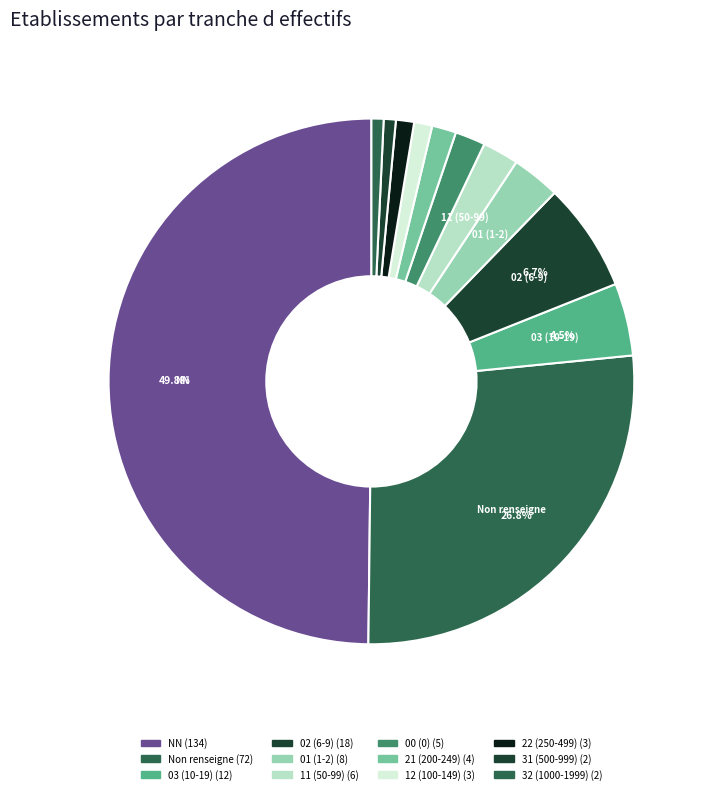

Count the number of slices in the pie.

12